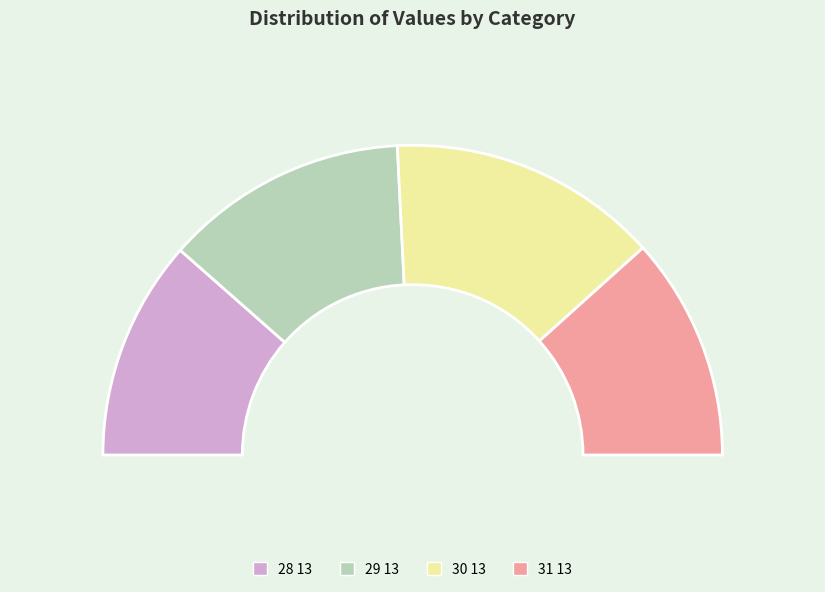

What is the ratio of the value at 28 13 to the value at 31 13?

1.0